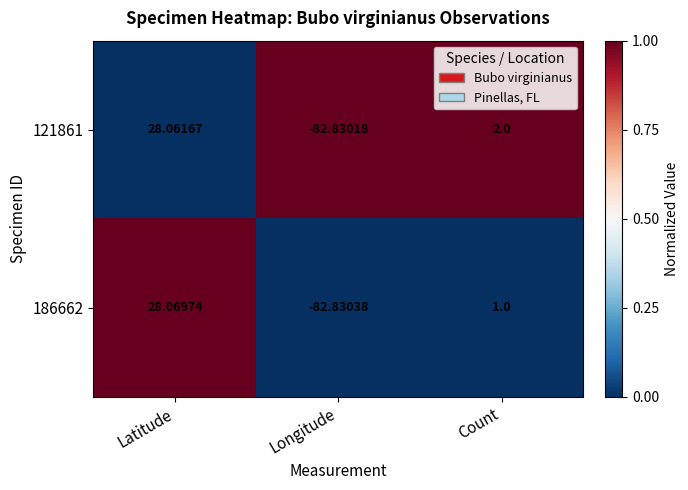

At which category is the sum across all series the highest?

Latitude